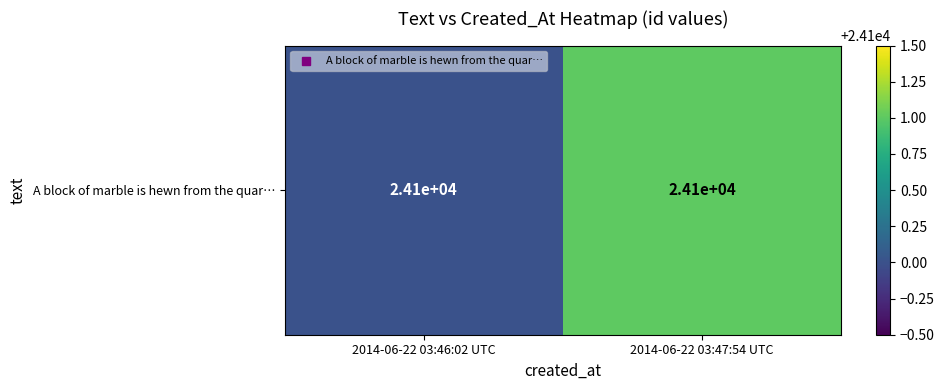

How many values are below 24101?

1